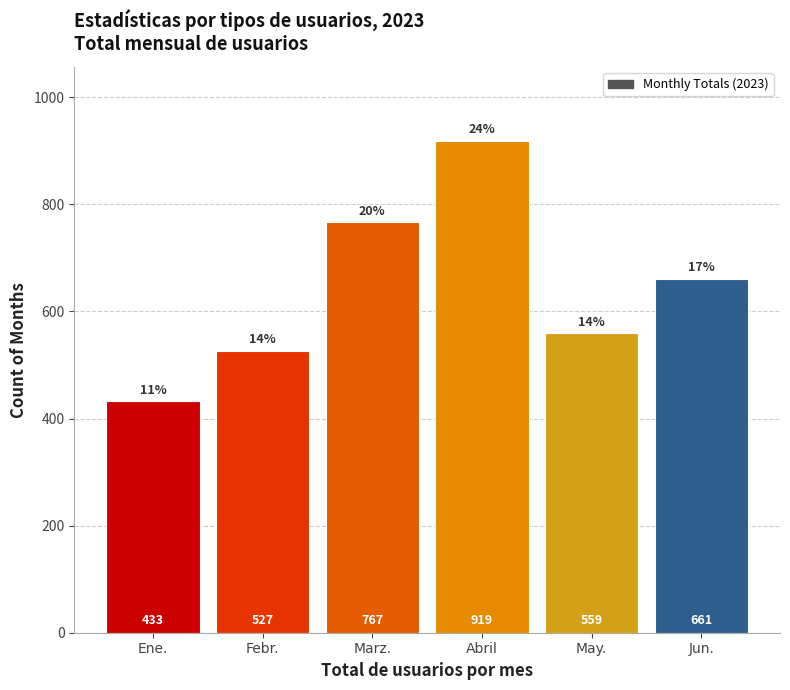

Reading left to right, transcribe all the data shown in this chart.

Ene.=433	Febr.=527	Marz.=767	Abril=919	May.=559	Jun.=661